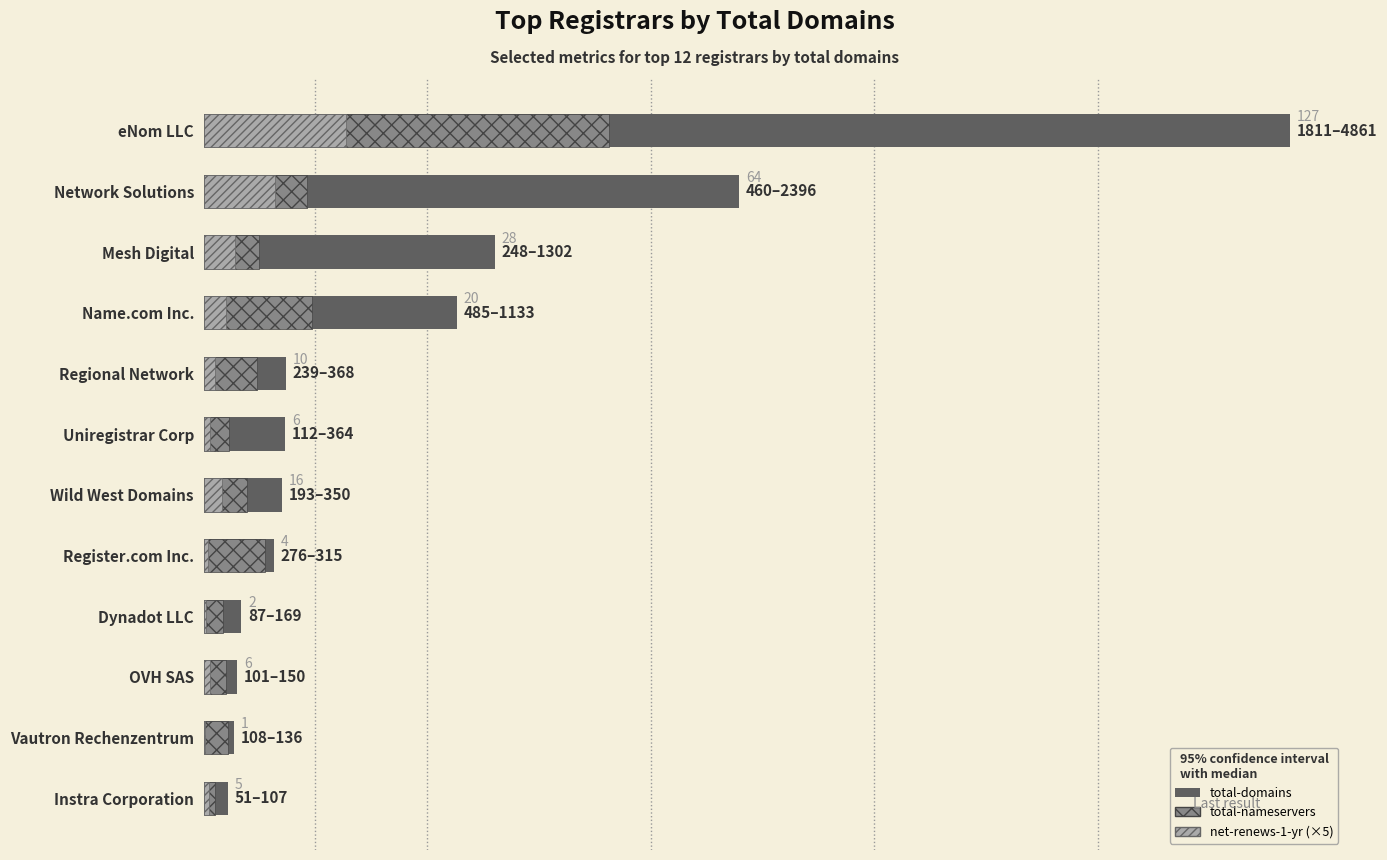

Rank the series by their average value, from highest to lowest.

total-domains, total-nameservers, net-renews-1-yr (×5)